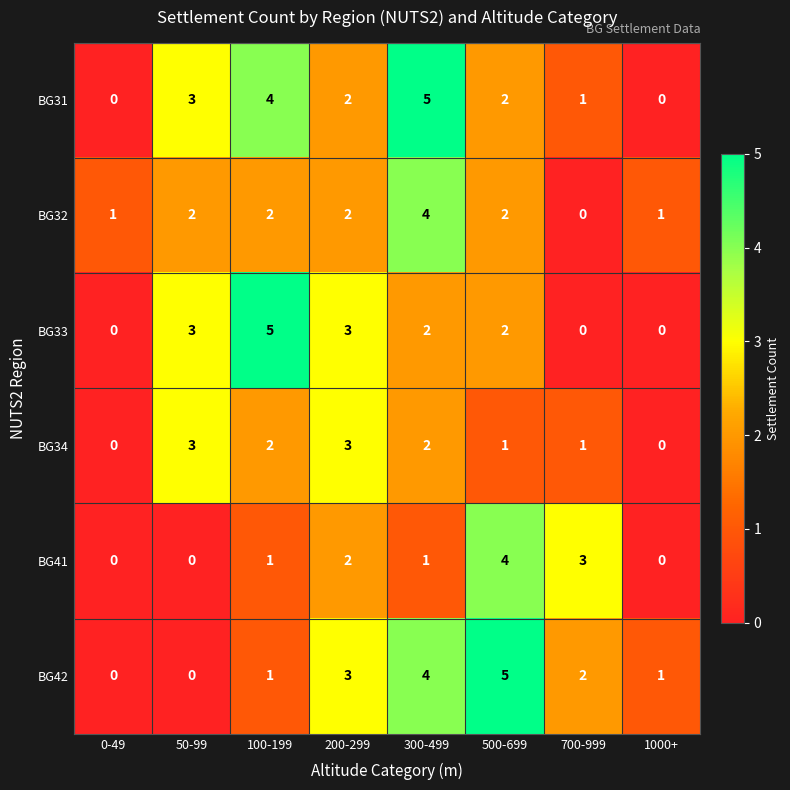

At which category is the sum across all series the highest?

300-499